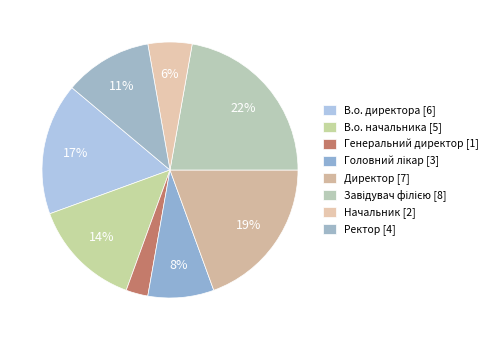

Do Директор and В.о. директора together represent more than half of the pie?

No